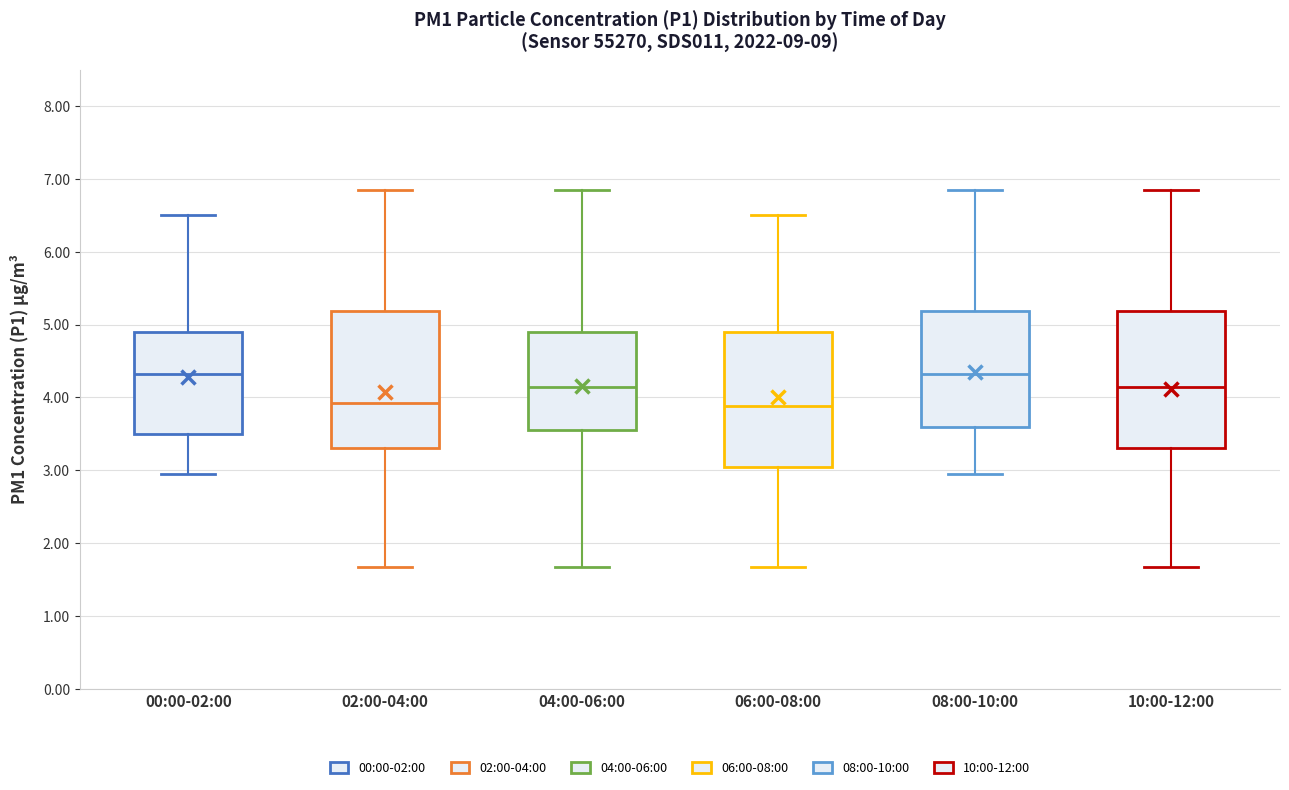

Reading left to right, read every box against the y-axis: the position of its median line, the range the box covers, and the ends of its whiskers. The values are not printed on the chart, so give them approximately, as read against the axis.

00:00-02:00: median 4.3, box 3.5 to 4.9, whiskers 3.0 to 6.5
02:00-04:00: median 3.9, box 3.3 to 5.2, whiskers 1.7 to 6.9
04:00-06:00: median 4.2, box 3.6 to 4.9, whiskers 1.7 to 6.9
06:00-08:00: median 3.9, box 3.1 to 4.9, whiskers 1.7 to 6.5
08:00-10:00: median 4.3, box 3.6 to 5.2, whiskers 3.0 to 6.9
10:00-12:00: median 4.2, box 3.3 to 5.2, whiskers 1.7 to 6.9